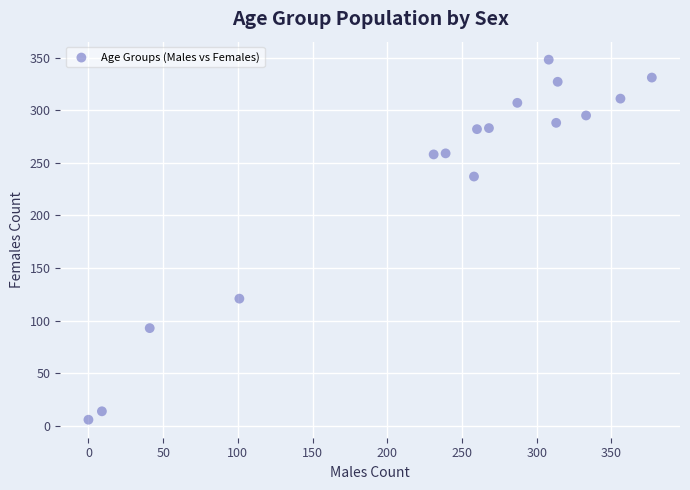

What is the range of Y values (max minus min)?

342